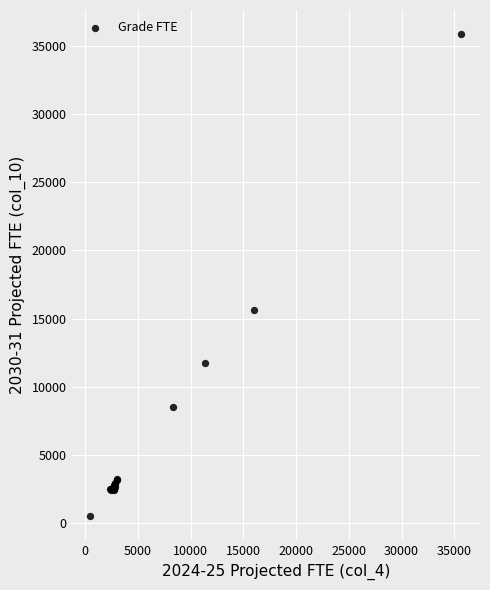

What Y value in the scatter plot is closest to 18188?

15603.1